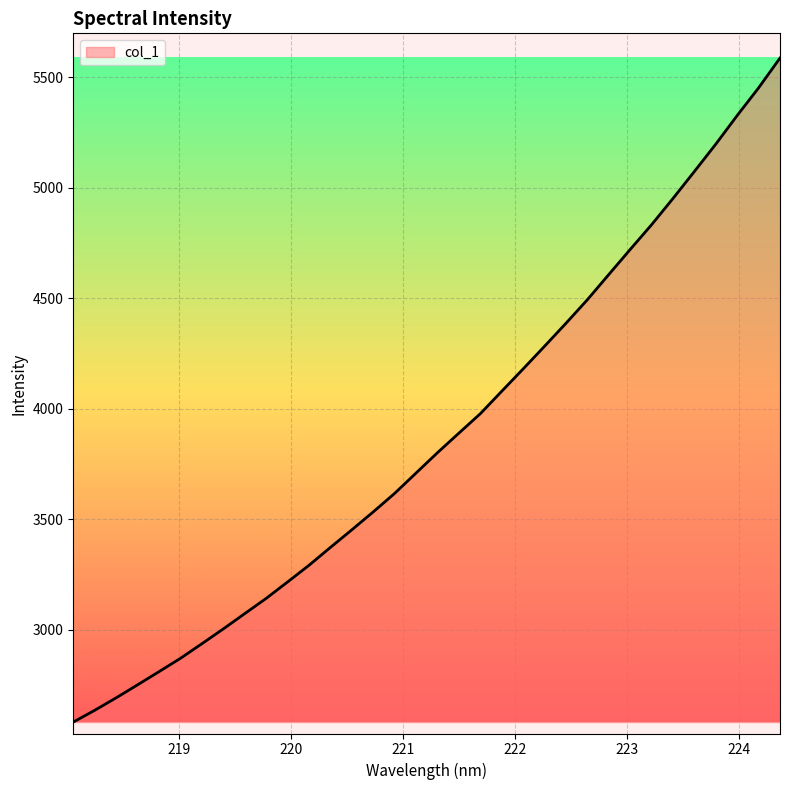

What is the minimum value shown in the chart?

2582.9